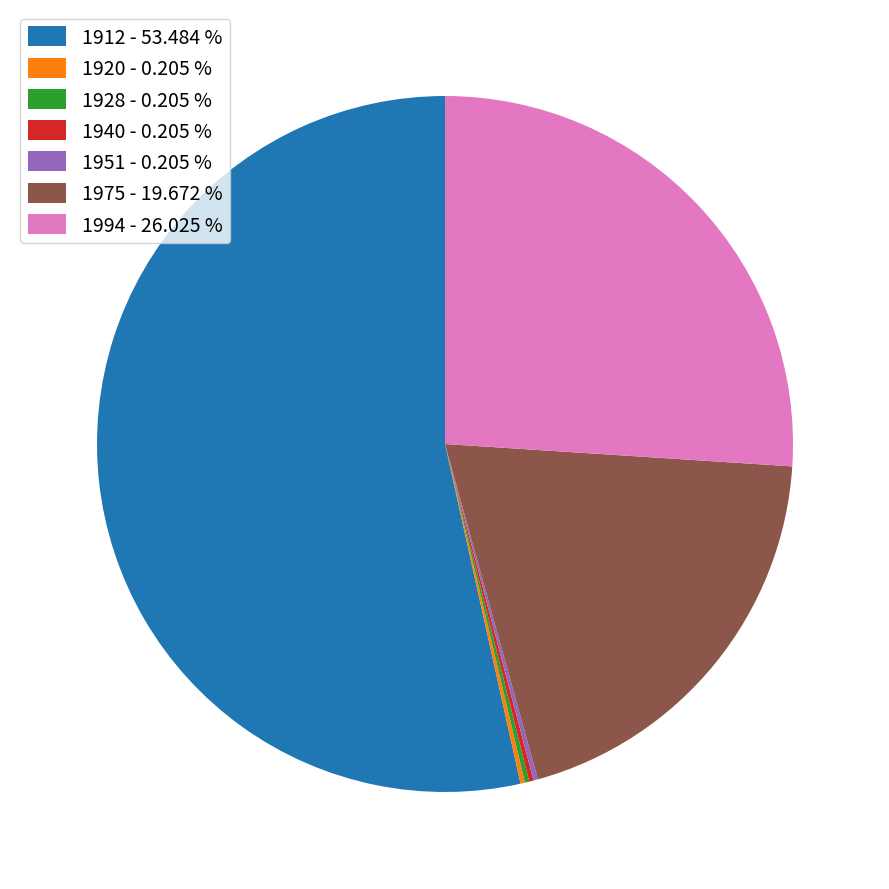

Does any single category account for the majority?

Yes